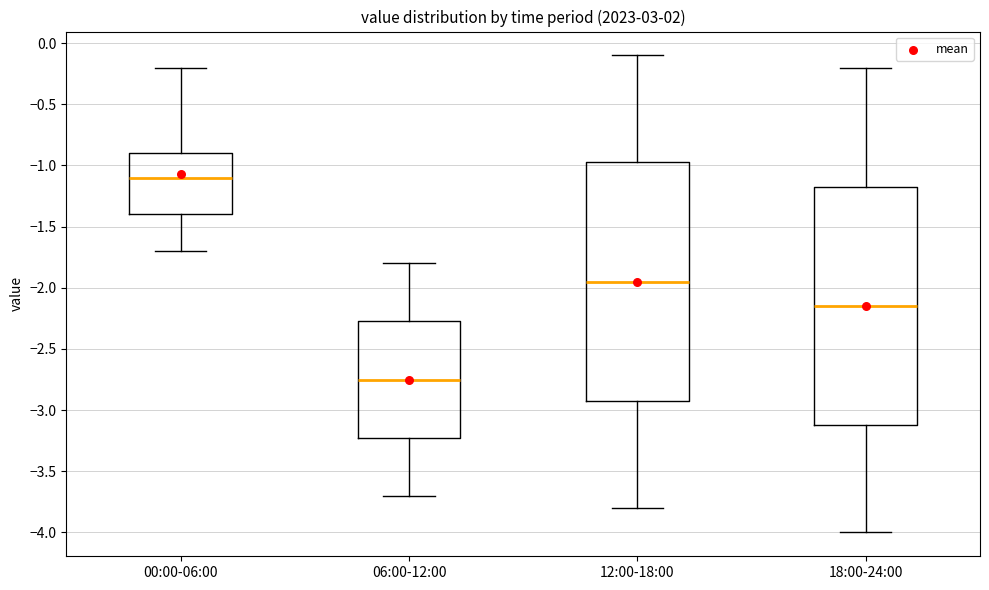

Reading left to right, transcribe this box plot: for each box, give where its median line is, the range the box spans, and where its two whiskers end, as read against the y-axis. The values are not printed on the chart, so give them approximately, as read against the axis.

00:00-06:00: median -1.10, box -1.40 to -0.90, whiskers -1.70 to -0.20
06:00-12:00: median -2.75, box -3.20 to -2.25, whiskers -3.70 to -1.80
12:00-18:00: median -1.95, box -2.90 to -0.95, whiskers -3.80 to -0.10
18:00-24:00: median -2.15, box -3.10 to -1.15, whiskers -4.00 to -0.20